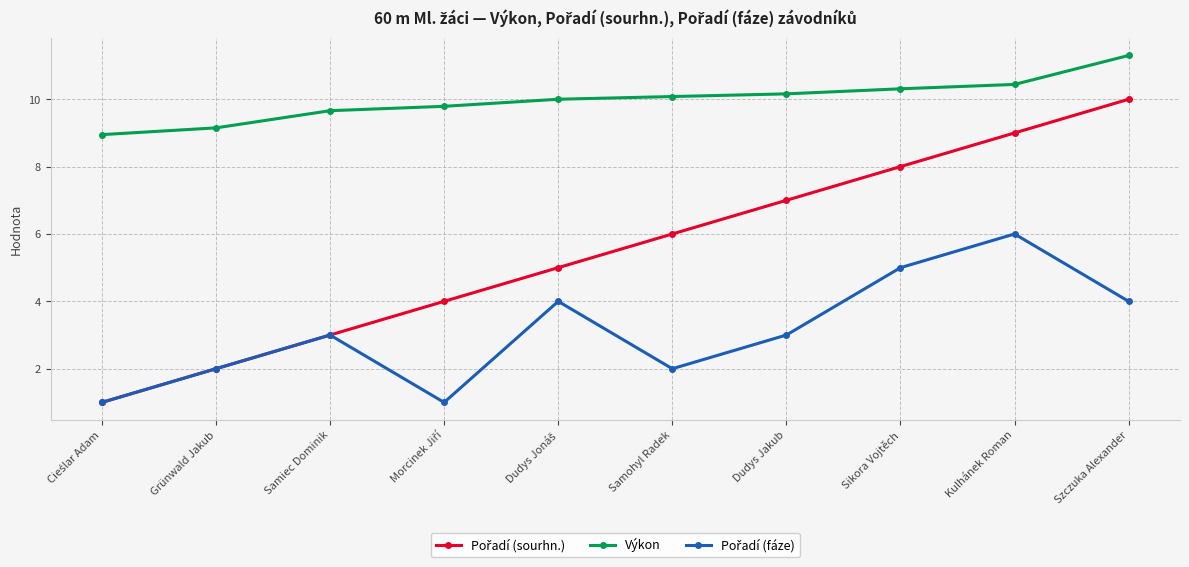

What is the total value across all series at Grünwald Jakub?

13.2